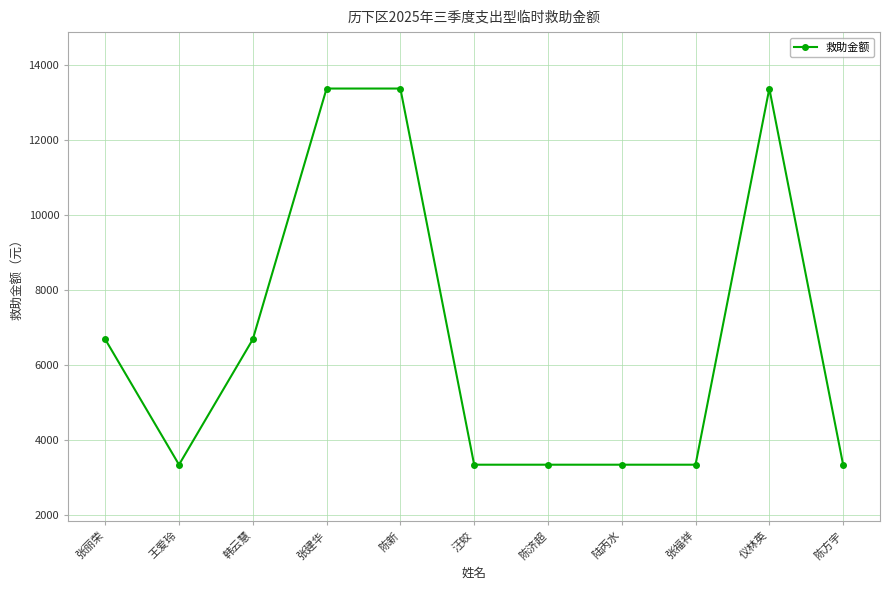

Reading right to left, extract all data points from this chart.

陈方宇=3342	仪林英=13368	张福祥=3342	陆丙水=3342	陈济超=3342	汪蛟=3342	陈新=13368	张建华=13368	韩云慧=6684	王爱玲=3342	张丽荣=6684